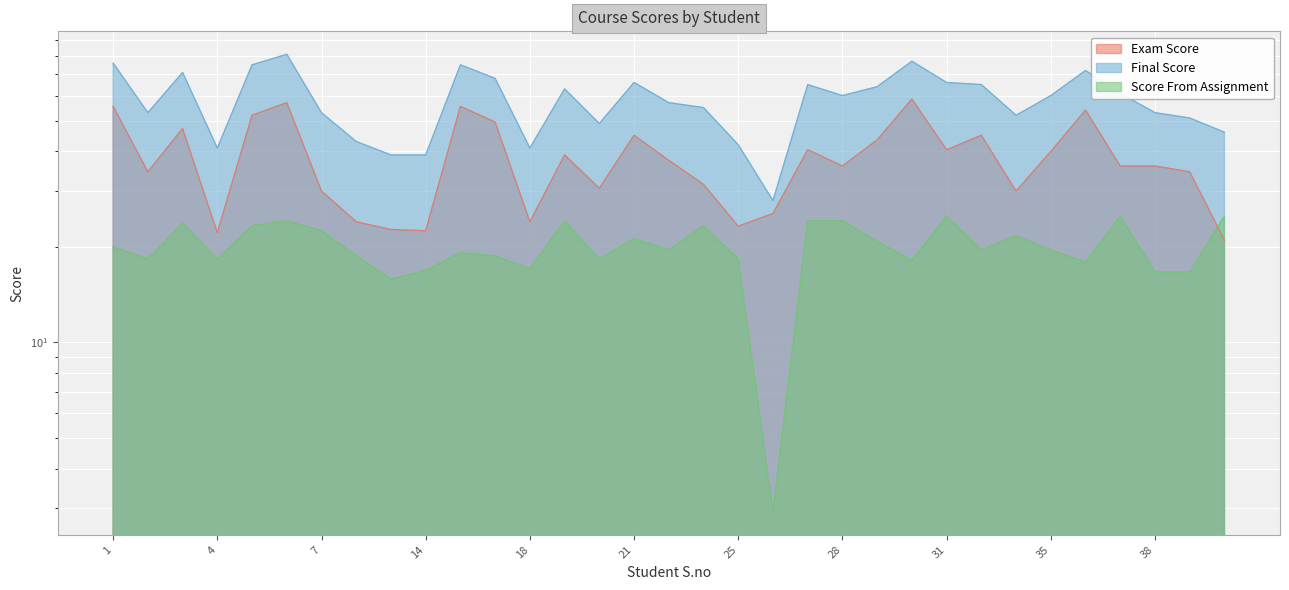

What are all the series names shown in the legend?

Exam Score, Final Score, Score From Assignment